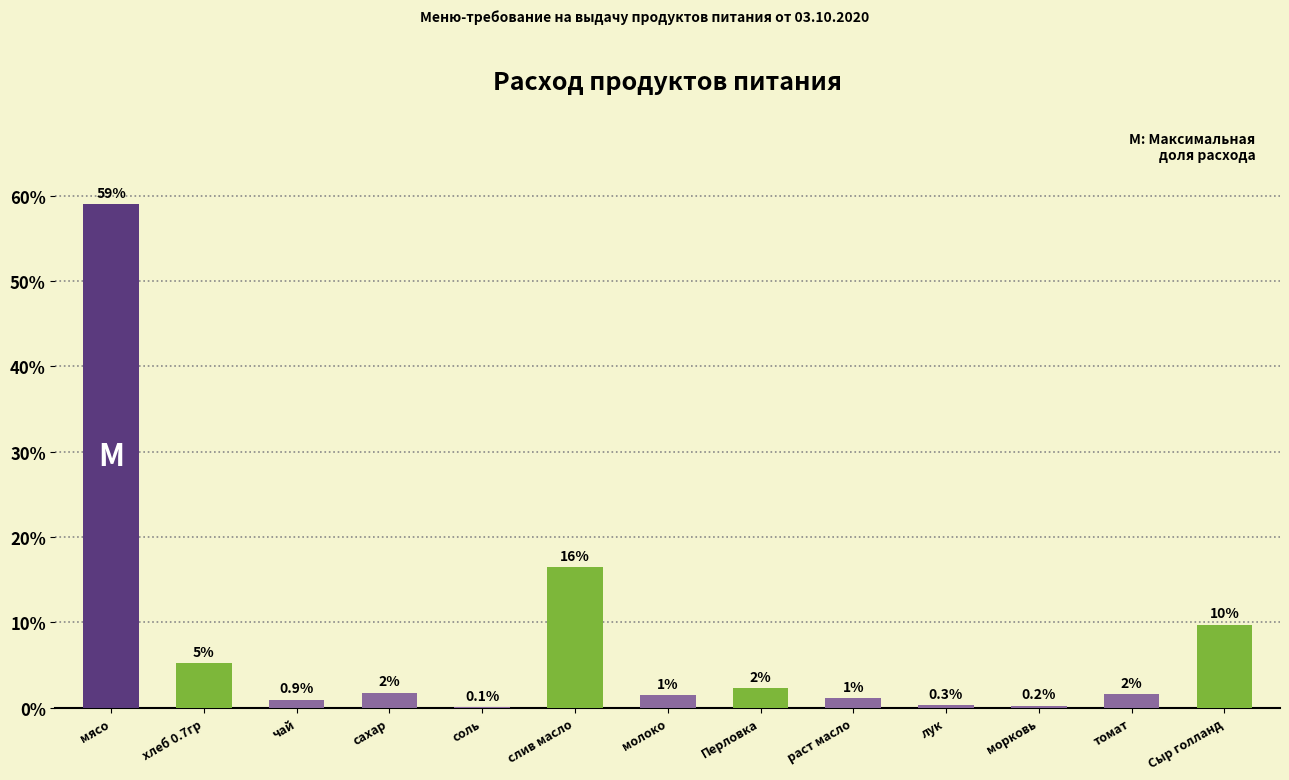

Are the bars grouped side by side (vs. stacked)?

No